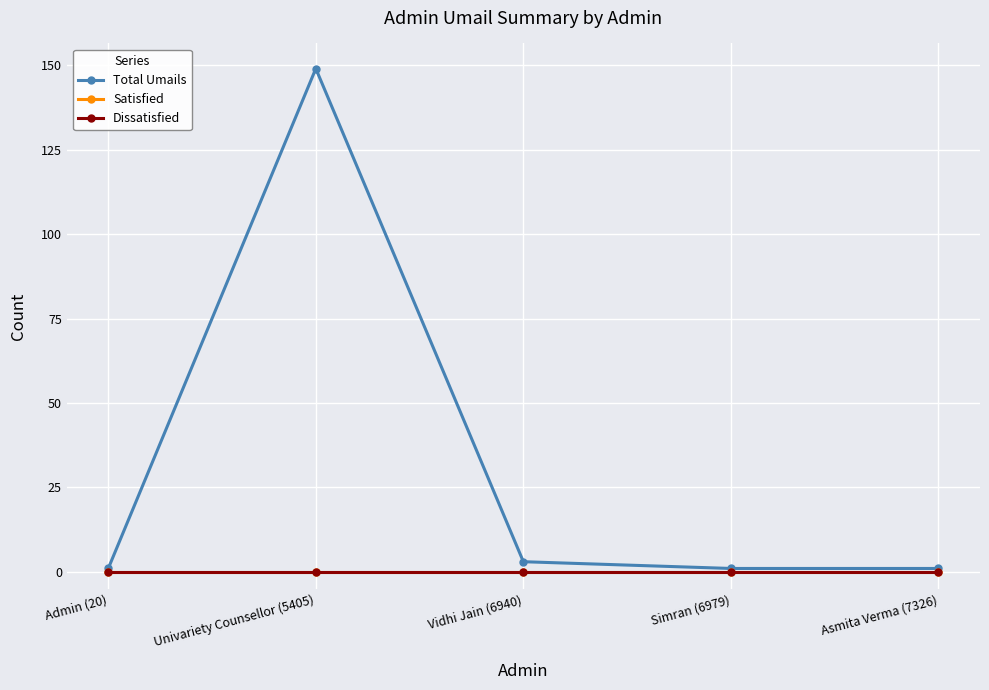

Reading right to left, transcribe all the data shown in this chart.

Total Umails: Asmita Verma (7326)=1	Simran (6979)=1	Vidhi Jain (6940)=3	Univariety Counsellor (5405)=149	Admin (20)=1
Satisfied: Asmita Verma (7326)=0	Simran (6979)=0	Vidhi Jain (6940)=0	Univariety Counsellor (5405)=0	Admin (20)=0
Dissatisfied: Asmita Verma (7326)=0	Simran (6979)=0	Vidhi Jain (6940)=0	Univariety Counsellor (5405)=0	Admin (20)=0